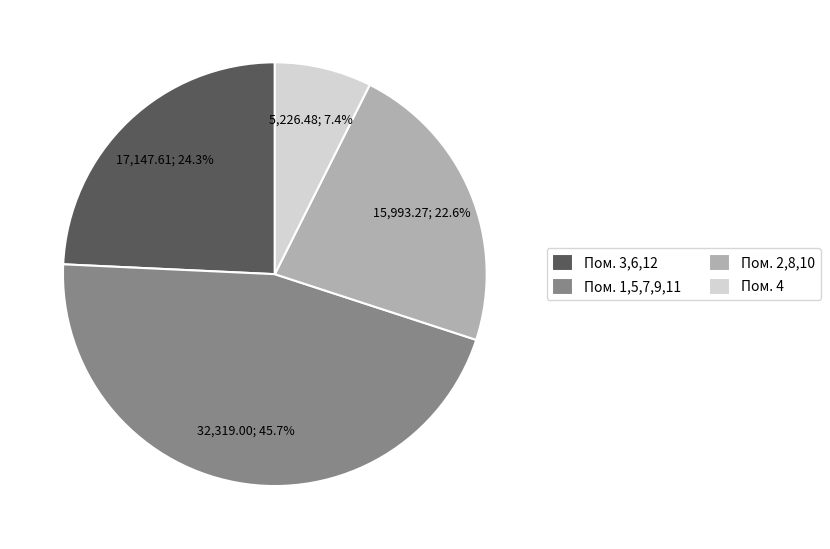

How much of the chart is everything except Пом. 1,5,7,9,11?

54.3%